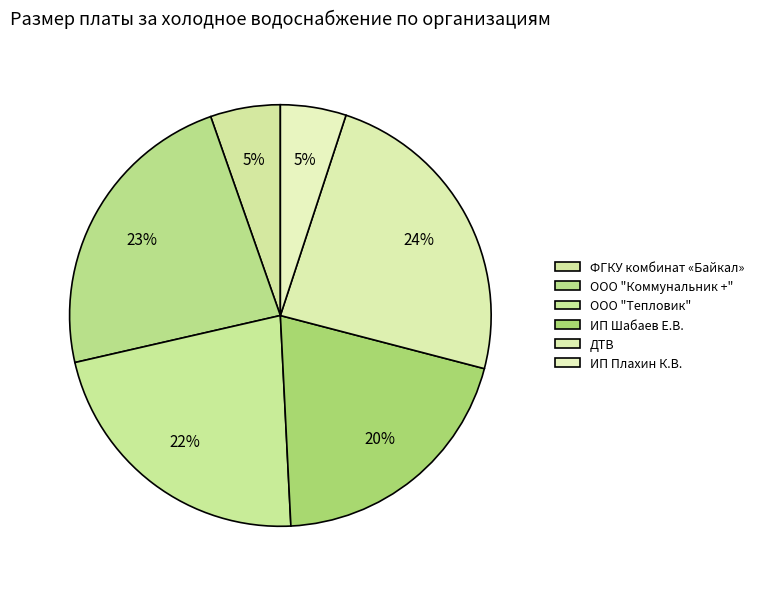

Does any single category account for the majority?

No